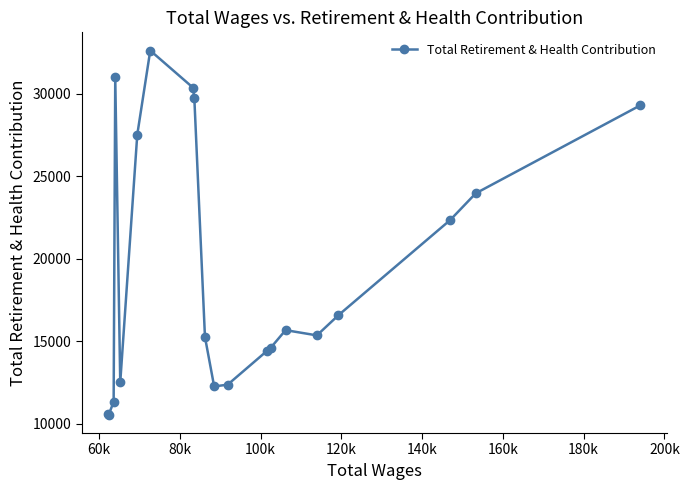

What is the value of the 8th point from the left?

30372